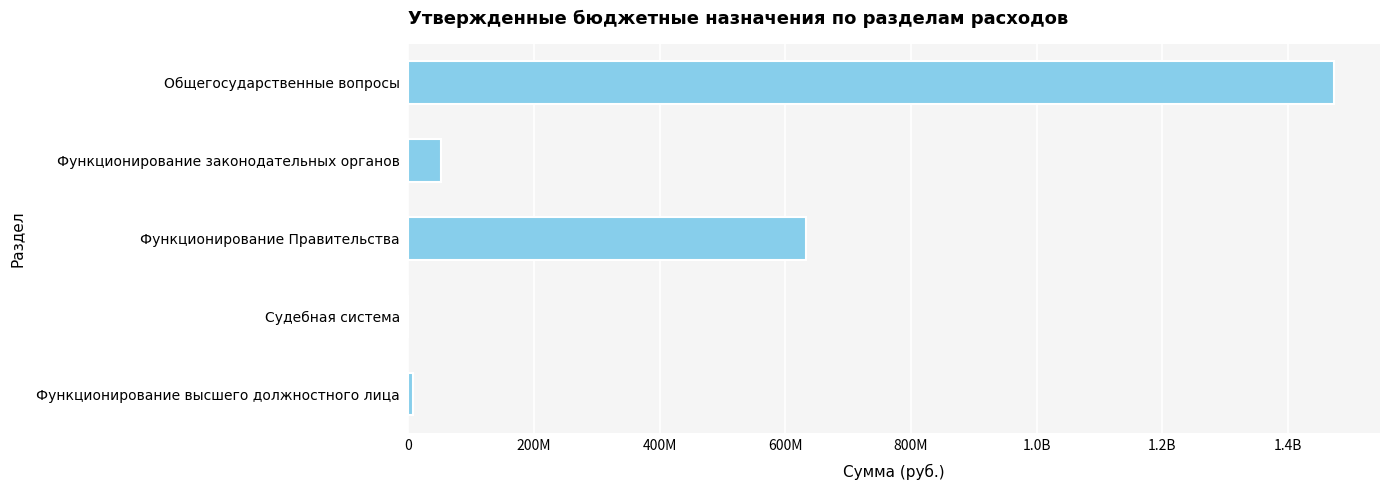

Are the bars horizontal?

Yes